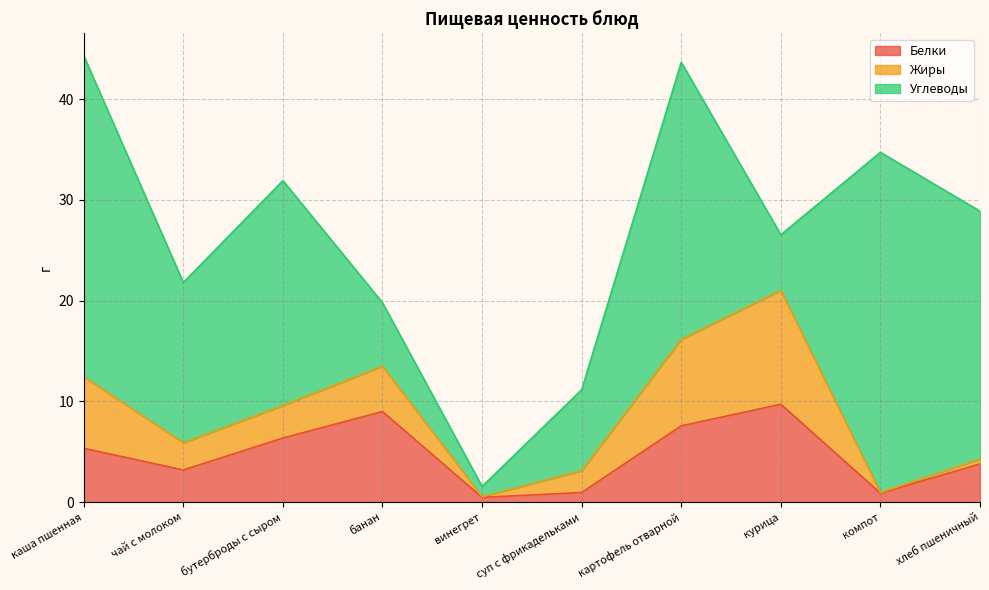

What position from the right is картофель отварной?

4